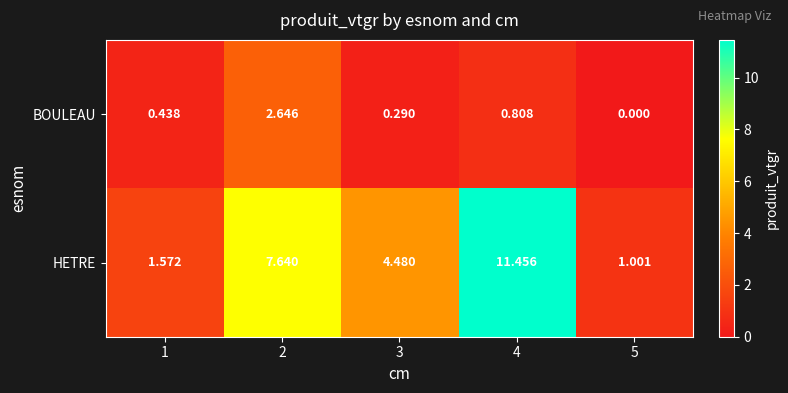

At how many categories does at least one series exceed 8?

1